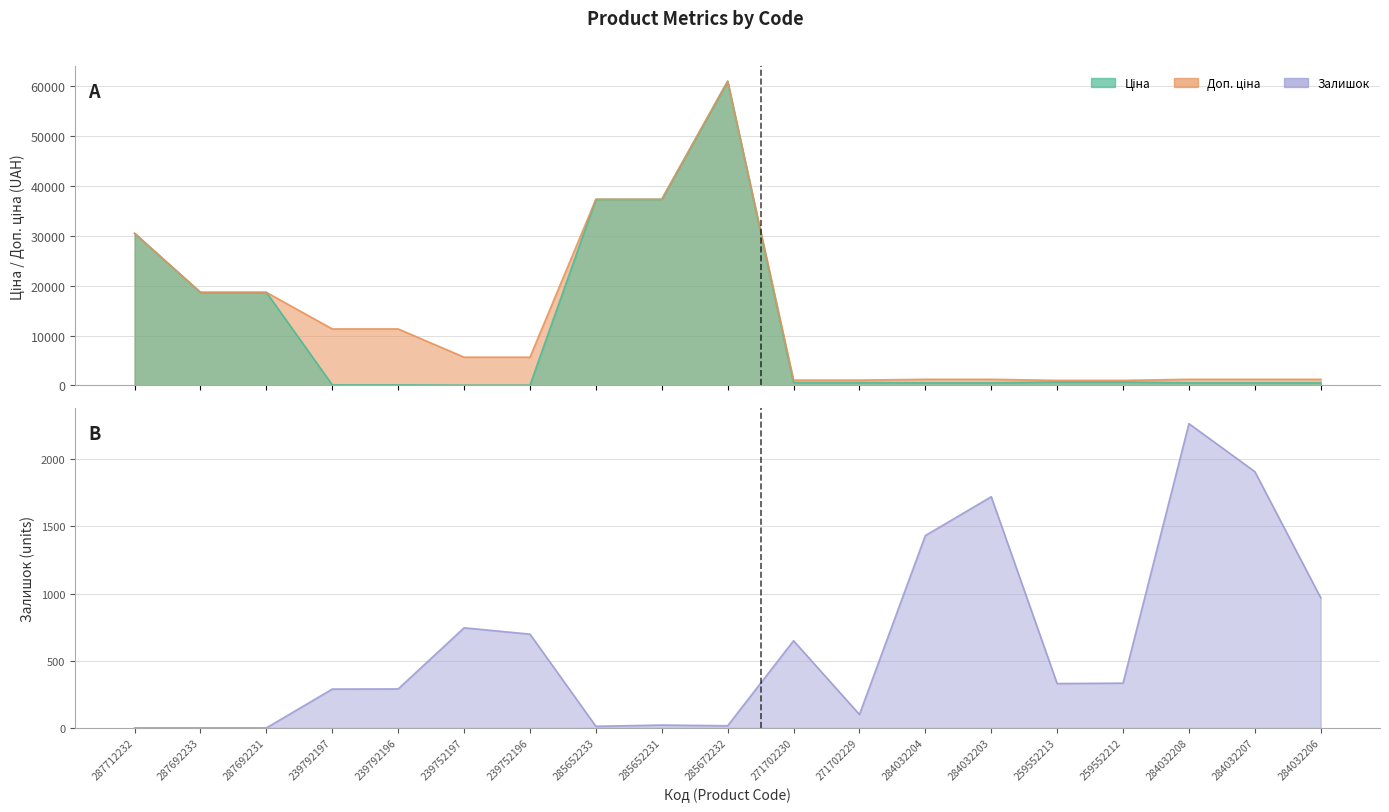

How many interior local peaks does the Залишок series have?

5